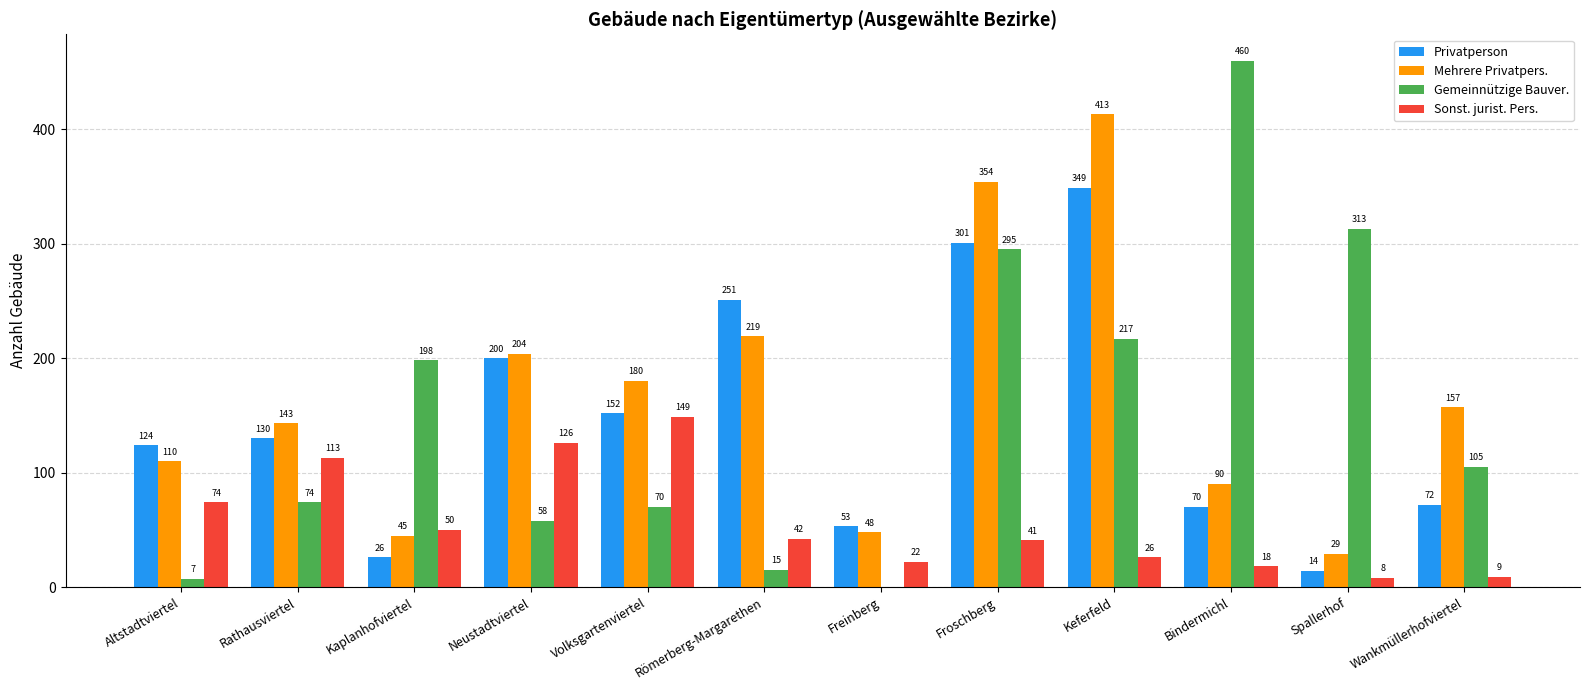

Which series changed the most between Altstadtviertel and Wankmüllerhofviertel?

Gemeinnützige Bauver.